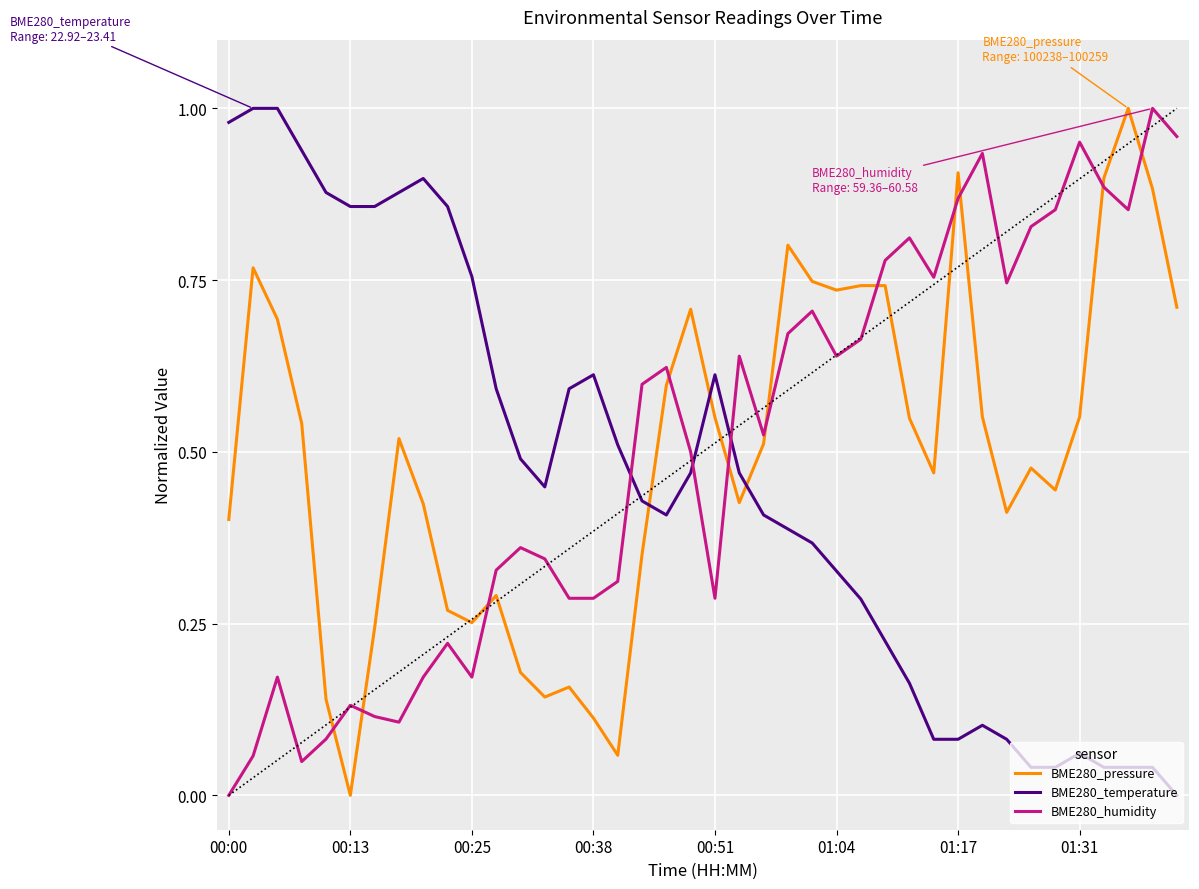

True or false: BME280_pressure and BME280_temperature cross at least once.

True